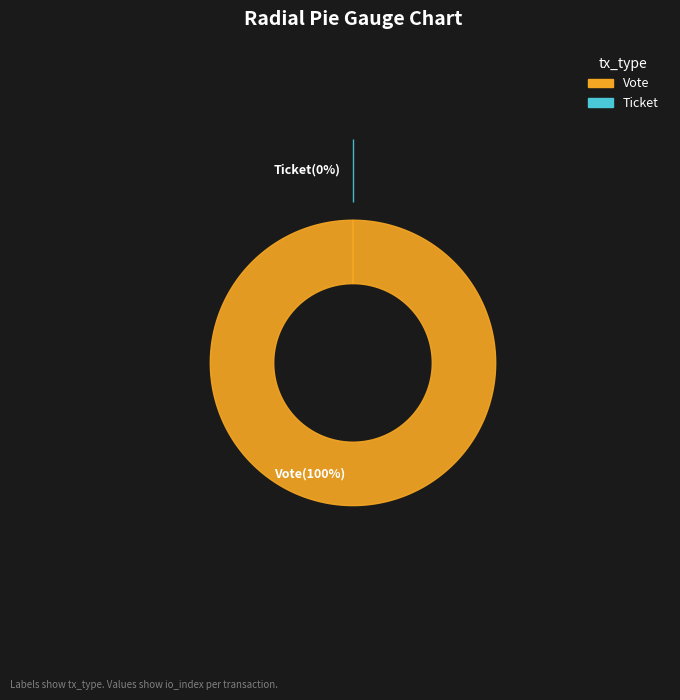

Rank the categories by value from lowest to highest.

Ticket, Vote